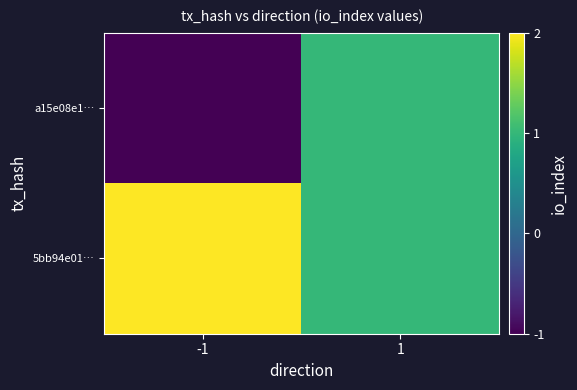

Rank the series by their average value, from lowest to highest.

a15e08e1…, 5bb94e01…